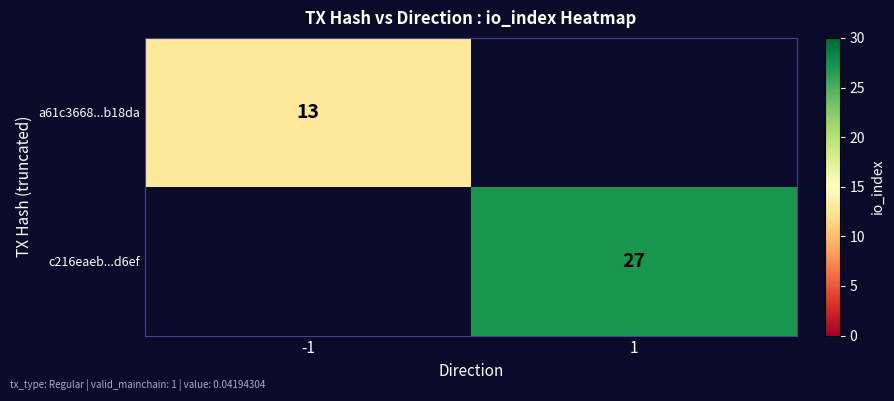

What is the difference between the highest and lowest values at -1?

13